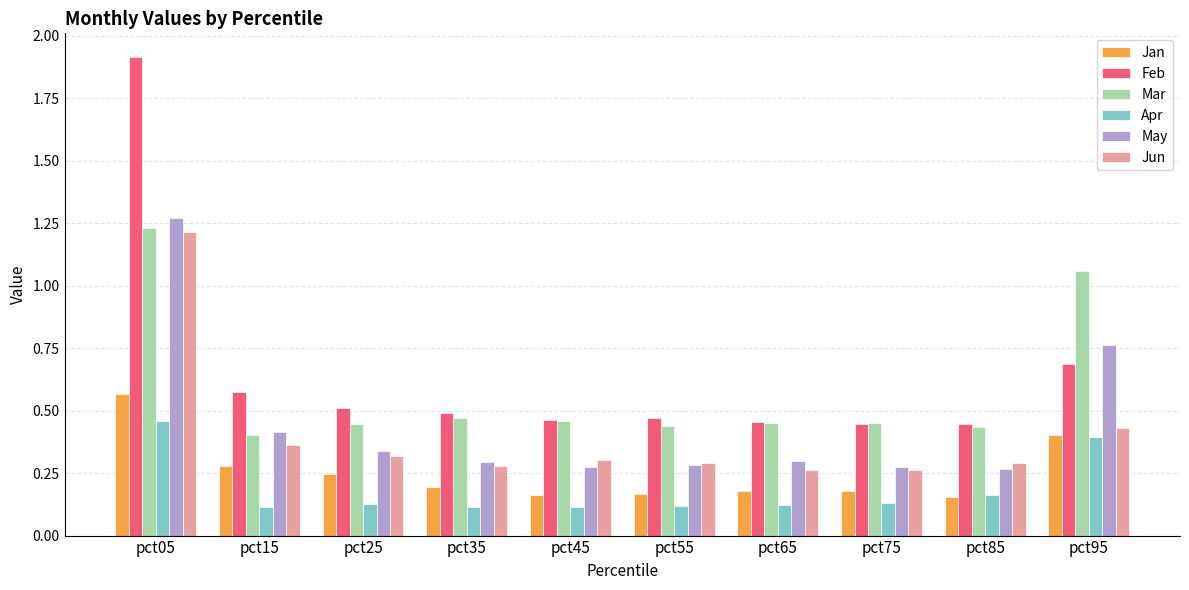

Which category has the highest value in the Feb series?

pct05